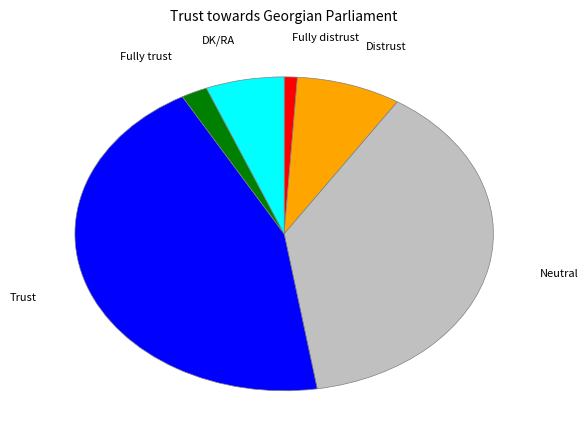

Does any single category account for the majority?

No